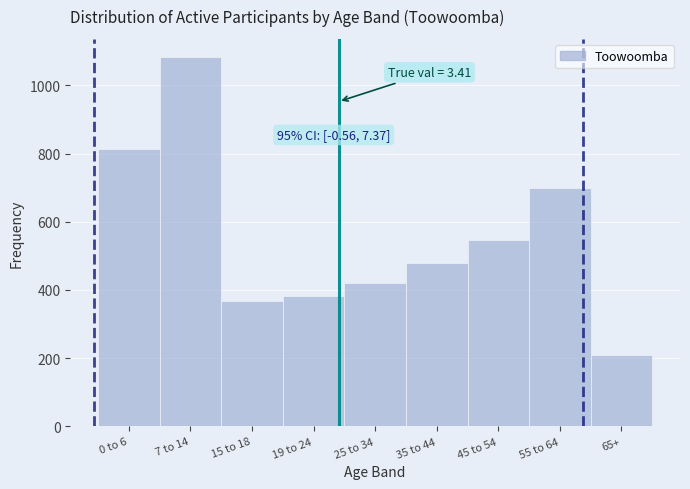

Reading left to right, extract all data points from this chart.

0 to 6=812	7 to 14=1082	15 to 18=368	19 to 24=381	25 to 34=421	35 to 44=480	45 to 54=546	55 to 64=700	65+=210